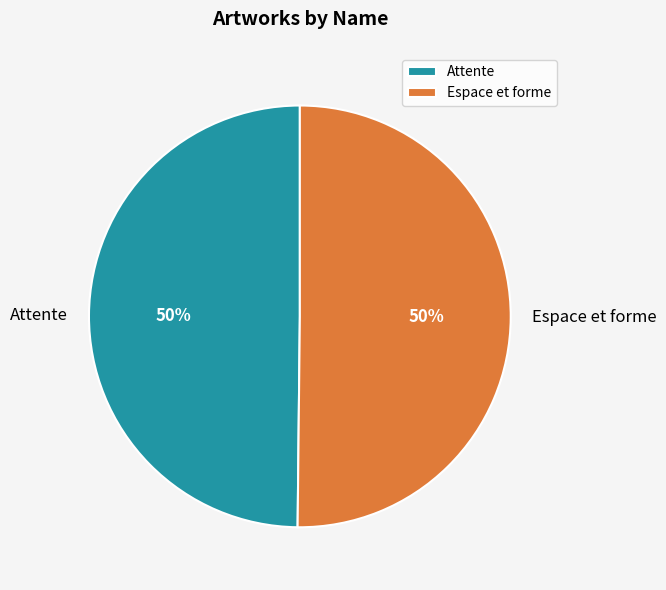

To the nearest percent, what portion does Espace et forme represent?

50%